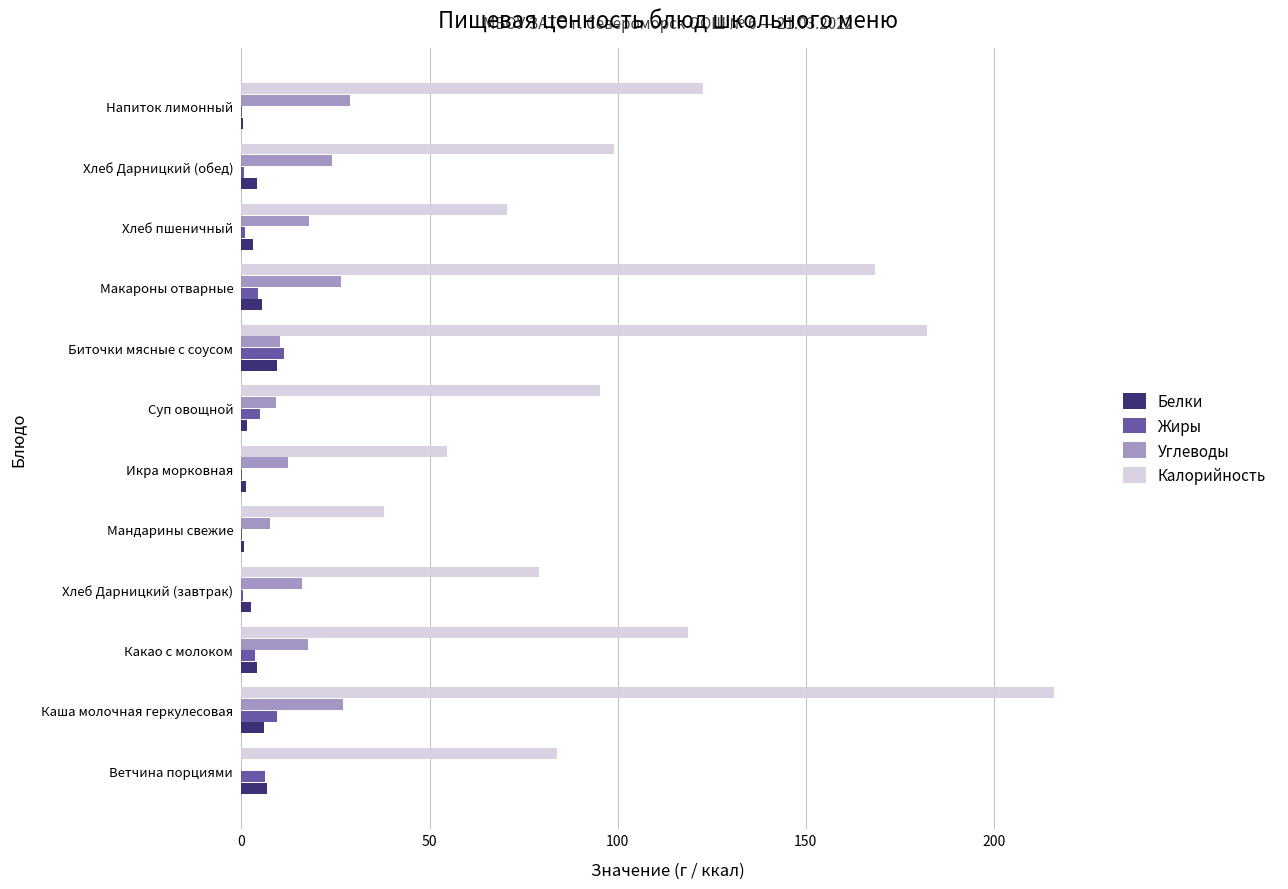

What is the sum of all Калорийность values?

1328.6